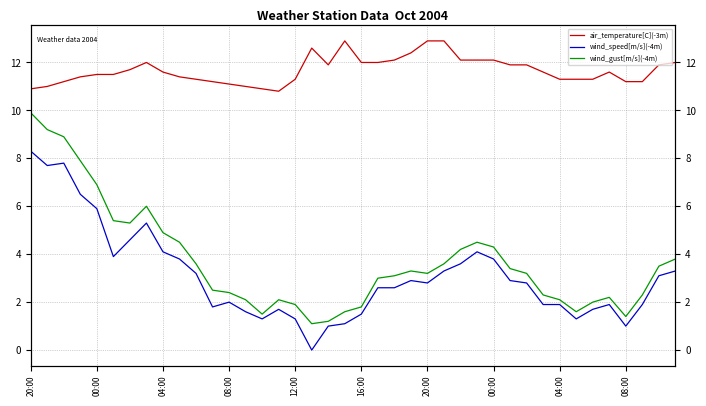

True or false: wind_gust[m/s](-4m) and air_temperature[C](-3m) intersect in this chart.

False